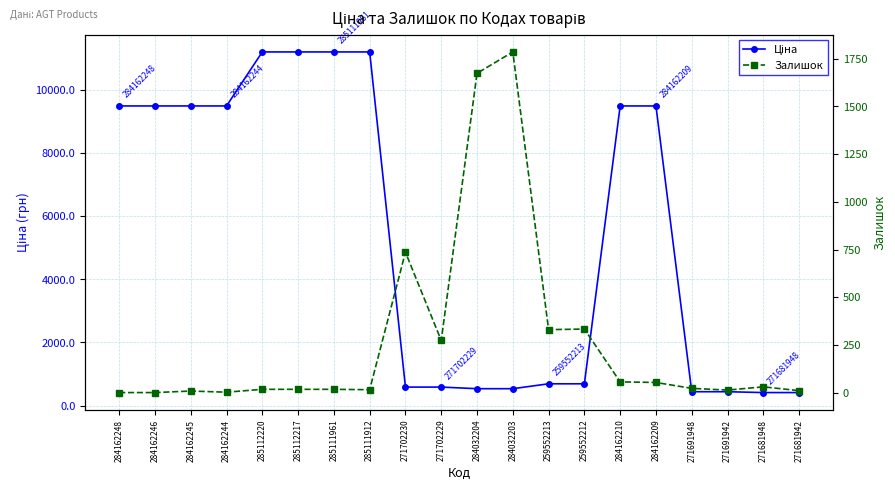

What is the label of the 5th point from the left?

285112220